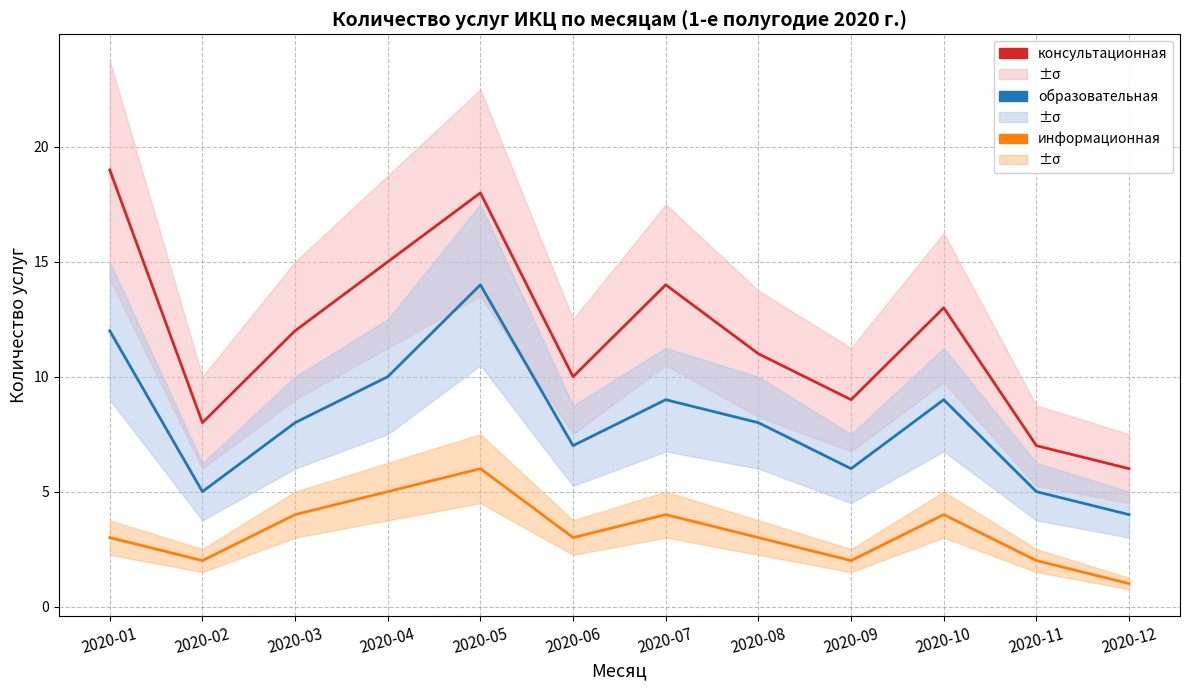

What is the average value of the информационная series?

3